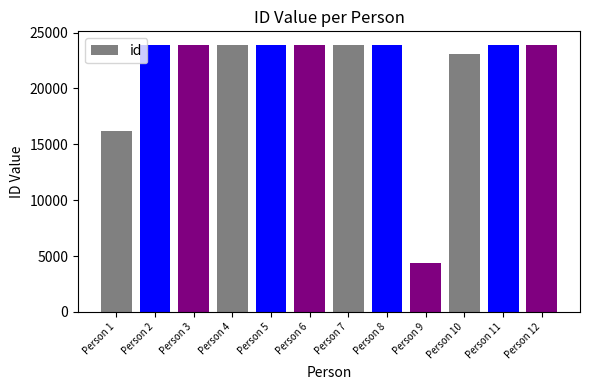

What is the value of the 12th bar from the left?

23911